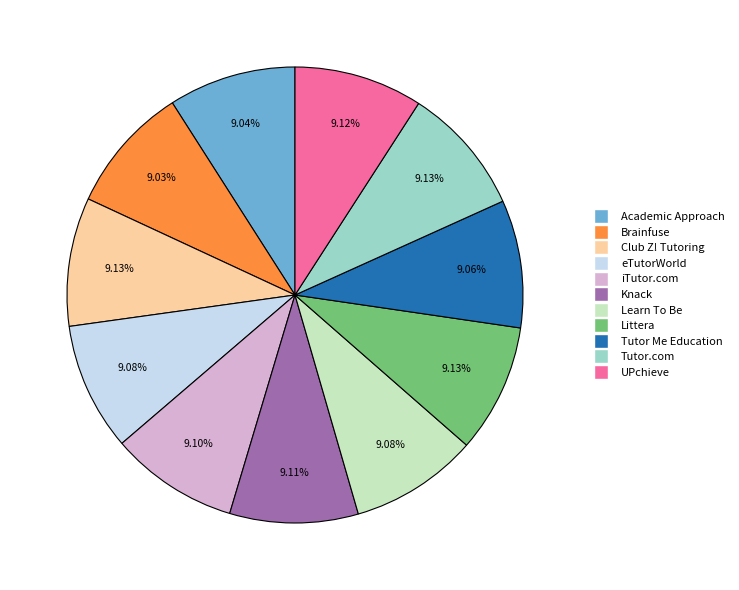

What percentage do Club Z! Tutoring and Learn To Be together represent?

18.2%